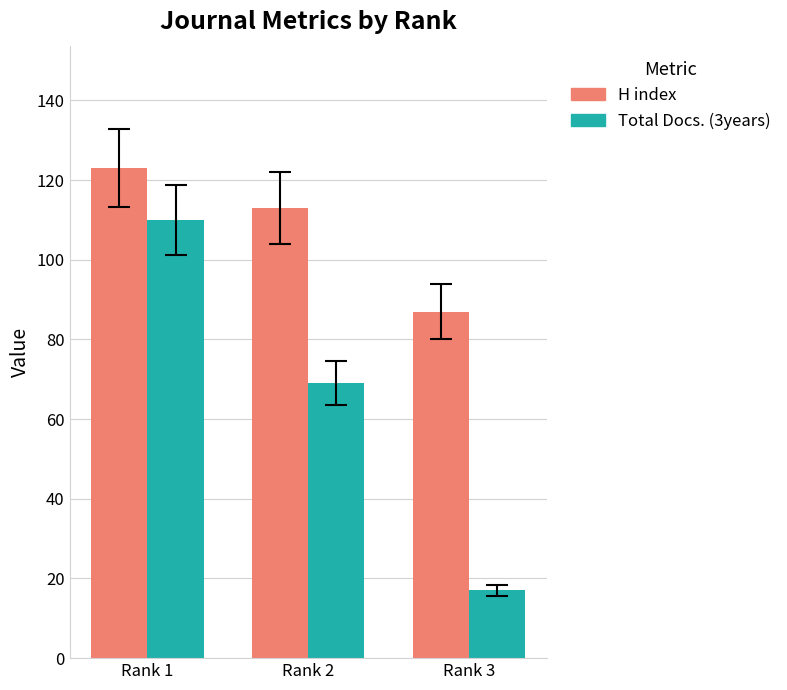

Between Rank 1 and Rank 2, which series saw the biggest shift?

Total Docs. (3years)